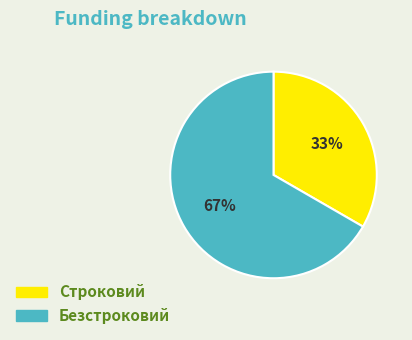

What is the ratio of the value at Безстроковий to the value at Строковий?

2.0